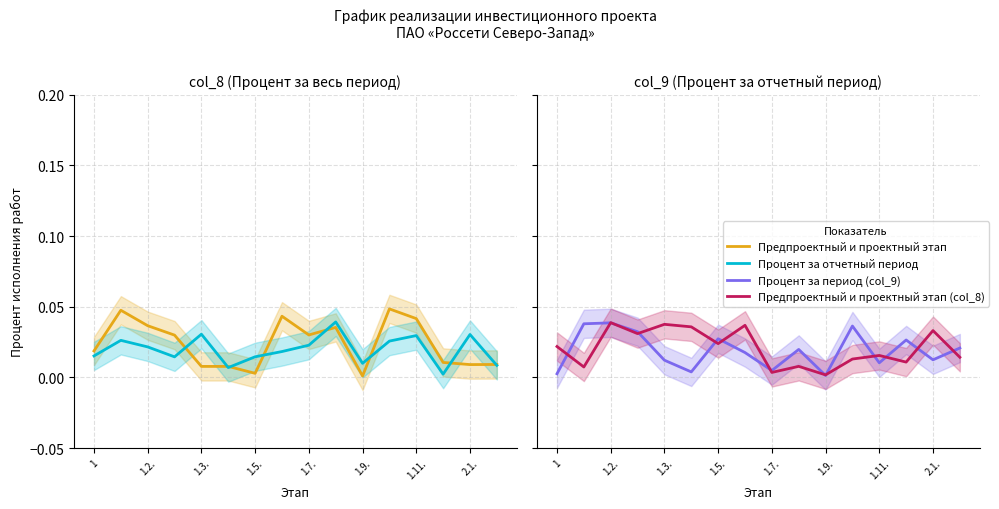

What are all the series names shown in the legend?

Предпроектный и проектный этап, Процент за отчетный период, Процент за период (col_9), Предпроектный и проектный этап (col_8)